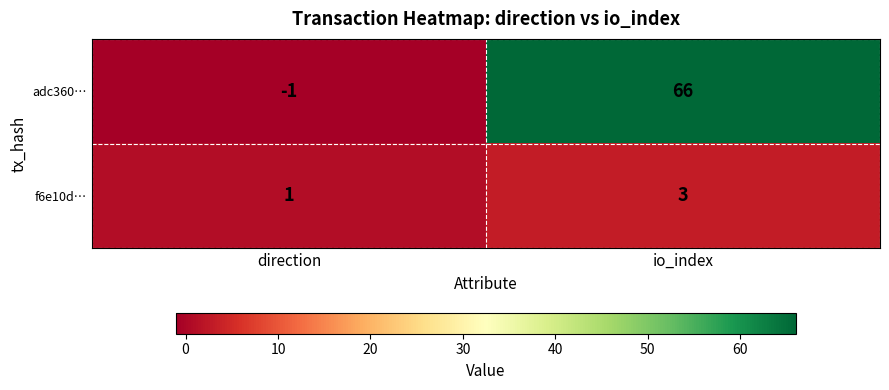

True or false: adc360… has a value of -1 at direction.

True